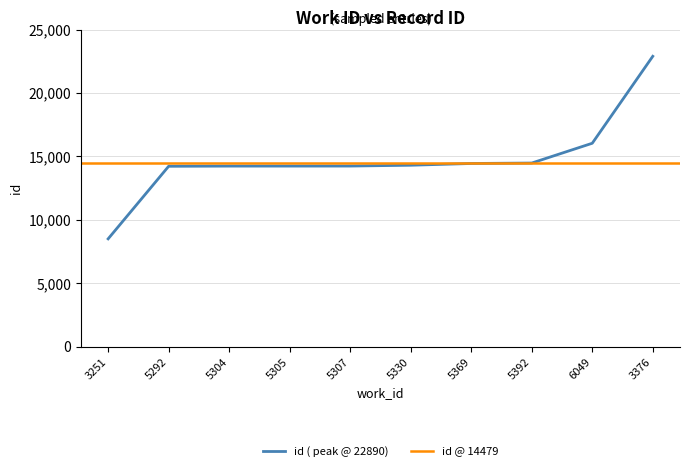

What is the sum of all values?

147608